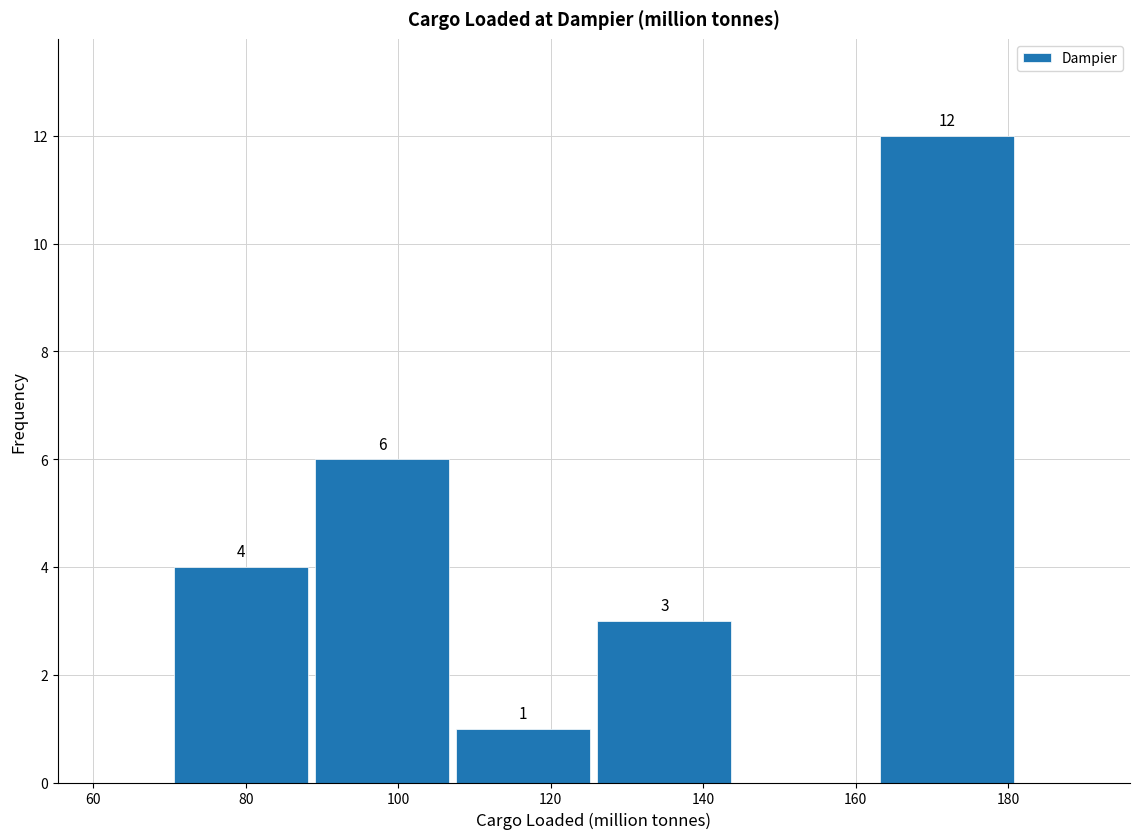

Which range on the x-axis has the tallest bar?

162 to 182